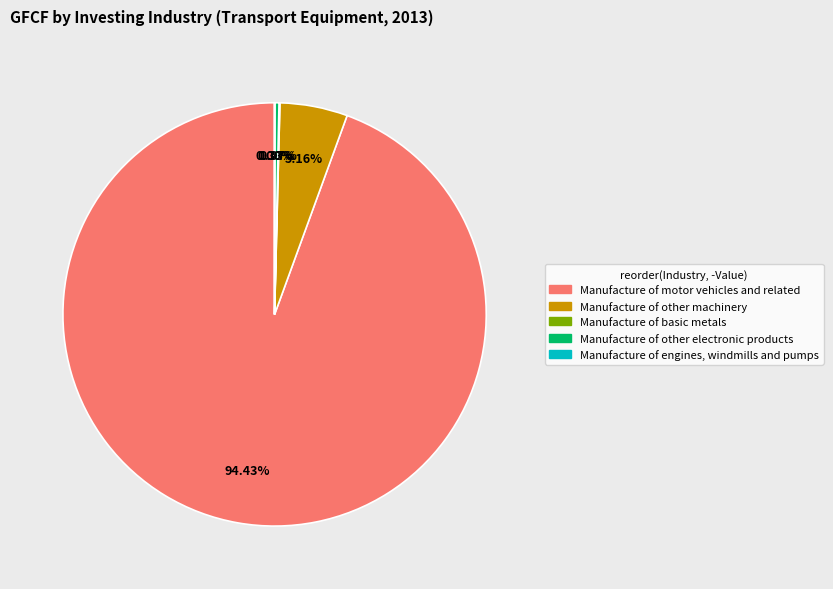

Which has a higher value, Manufacture of other electronic products or Manufacture of other machinery?

Manufacture of other machinery